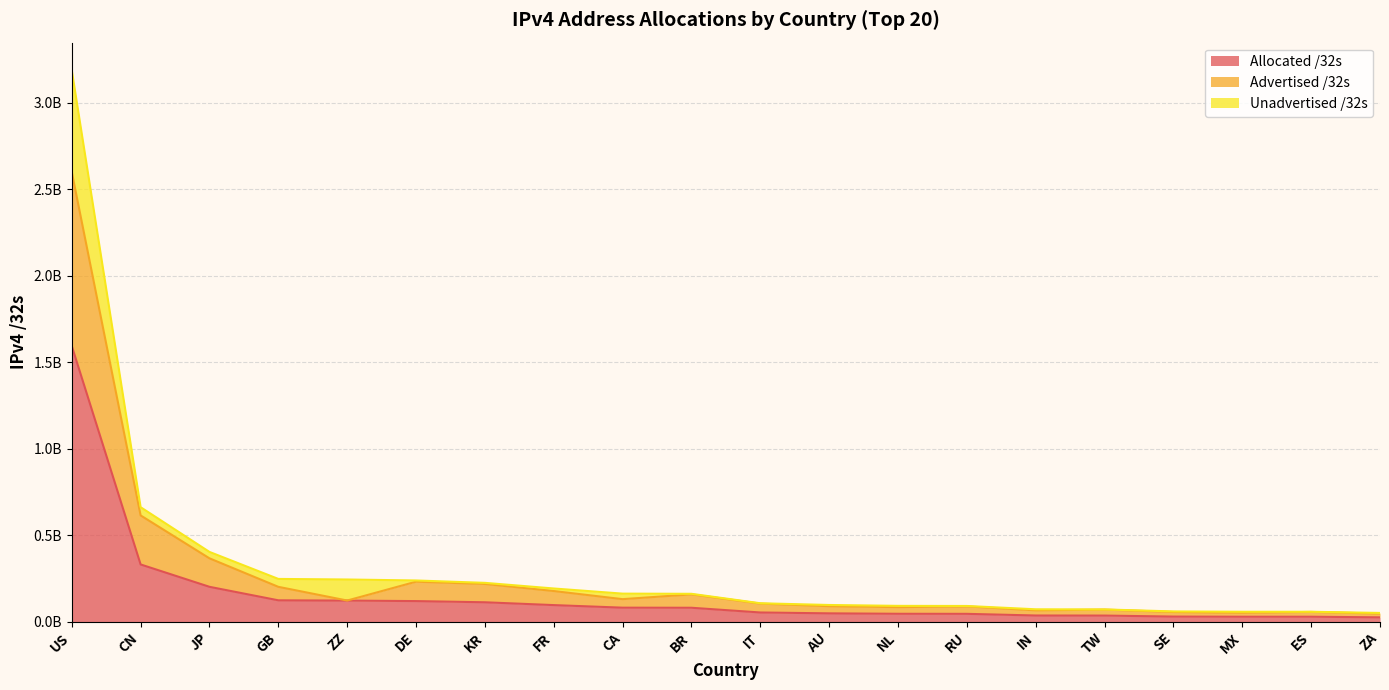

Does the chart display data point markers on the line(s)?

No